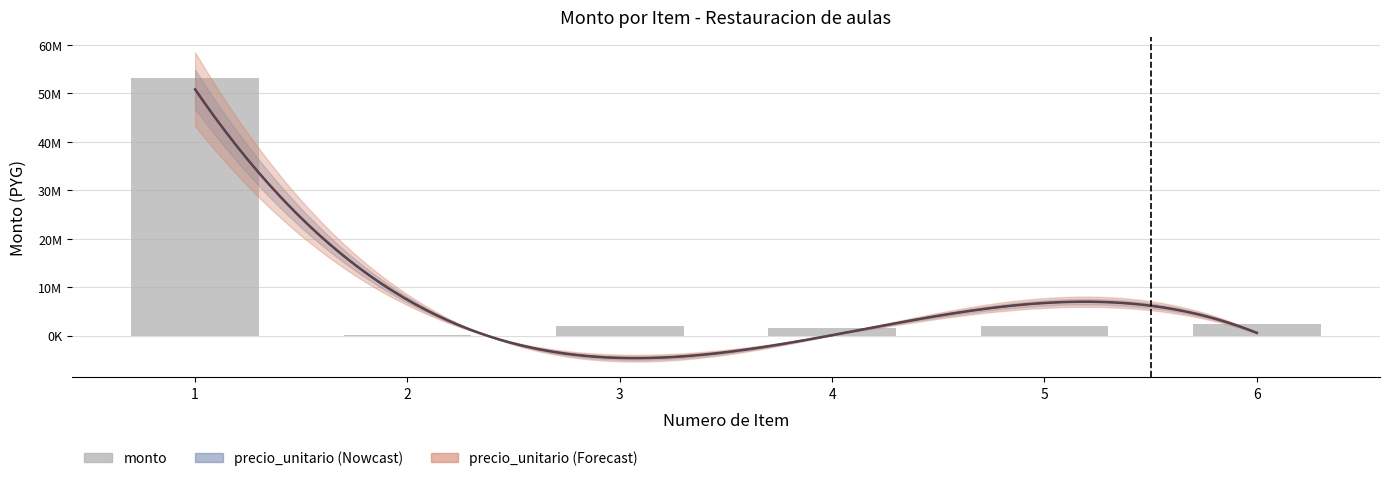

What is the difference between the second highest and minimum values?

2160000